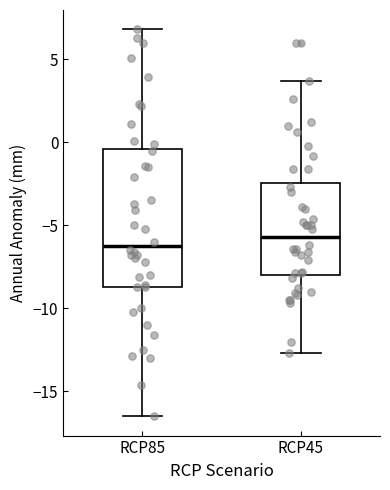

Which box is the tallest, from its lower edge to its upper edge?

RCP85